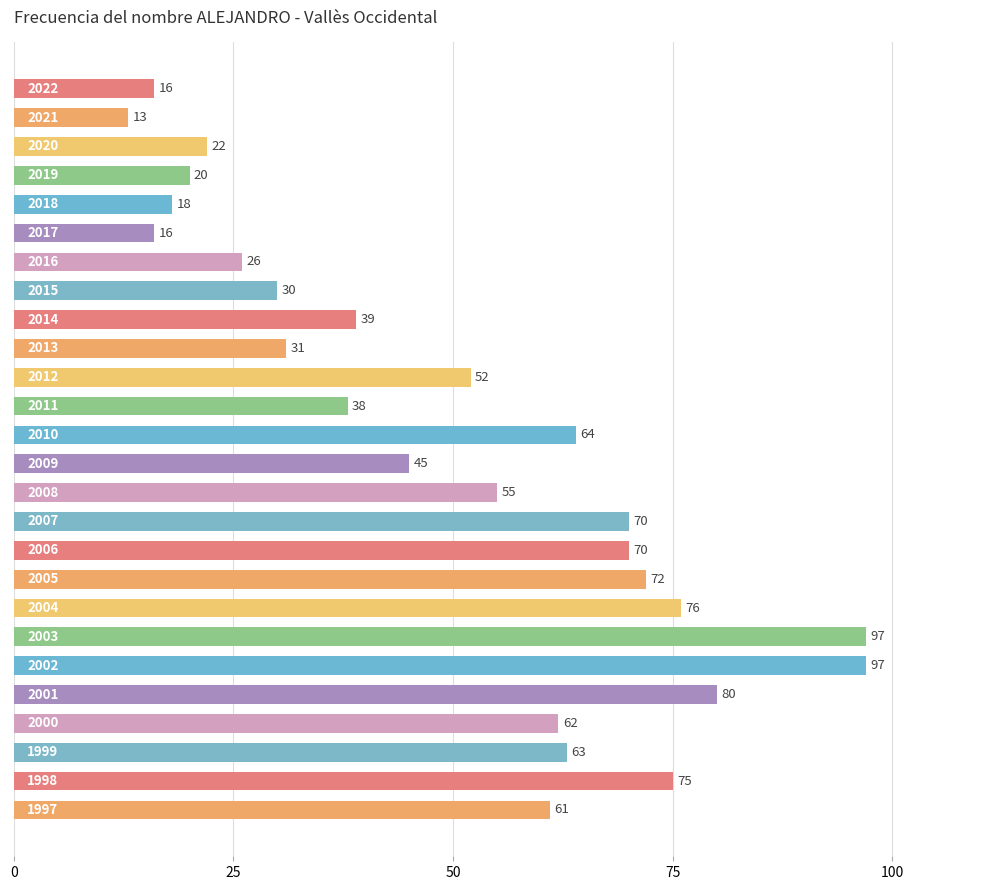

What is the value of the 1st bar from the top?

16